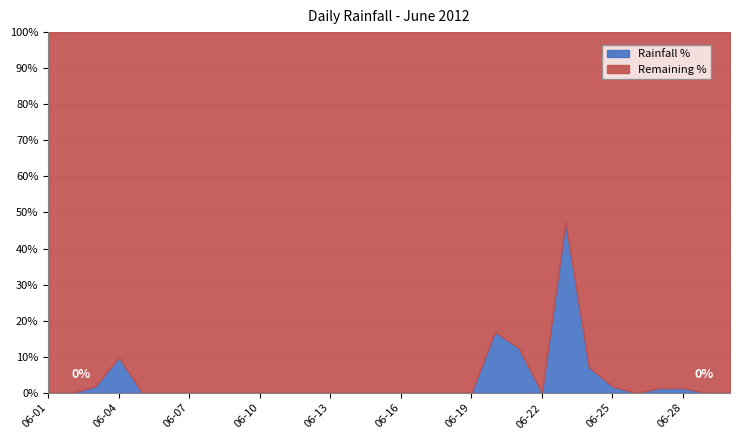

Count the number of values greater than 0.

9